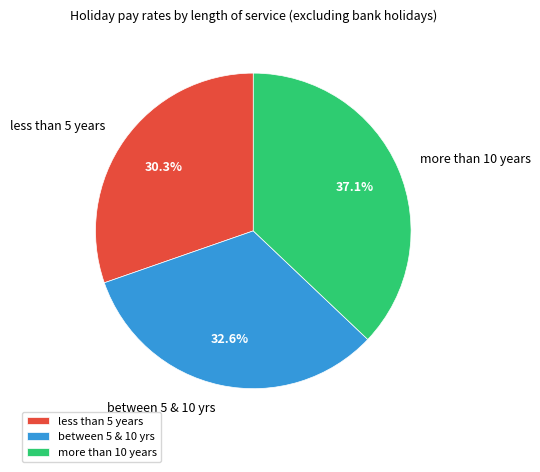

How many segments does this pie chart have?

3